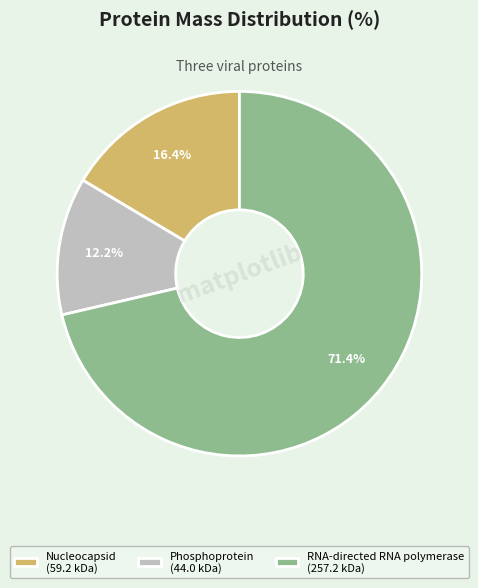

Between Phosphoprotein (44.0 kDa) and RNA-directed RNA polymerase (257.2 kDa), which is larger?

RNA-directed RNA polymerase (257.2 kDa)